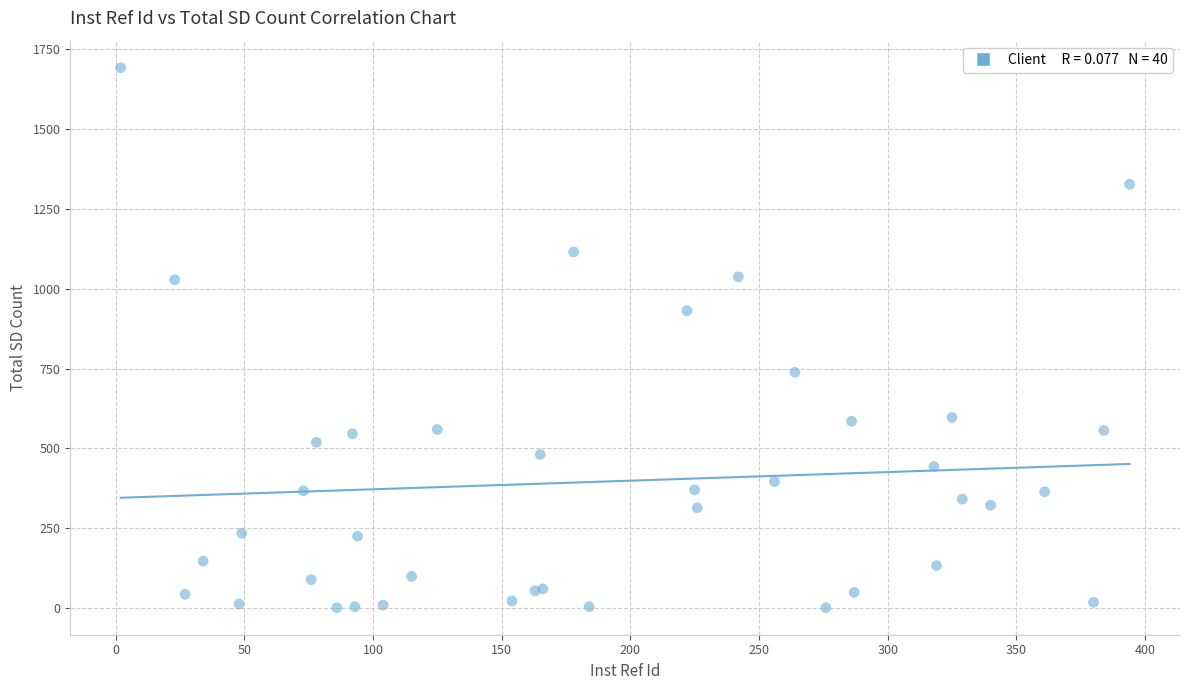

What Y value in the scatter plot is closest to 846?

931